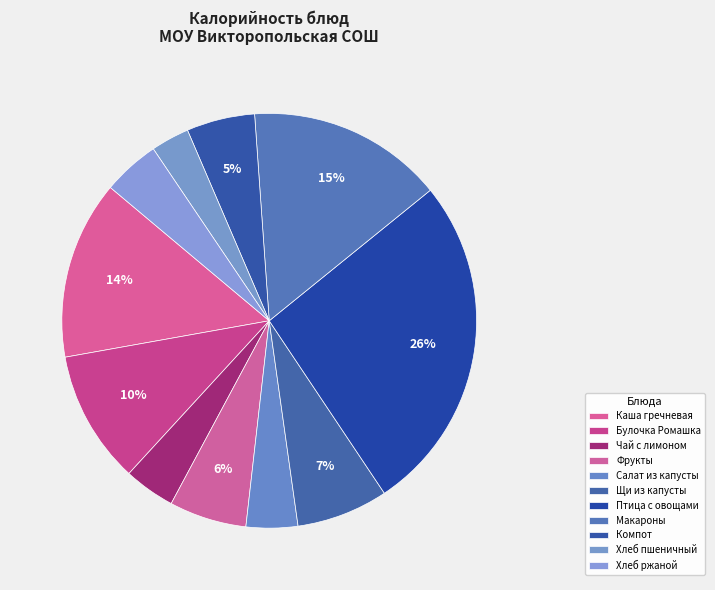

How many segments does this pie chart have?

11